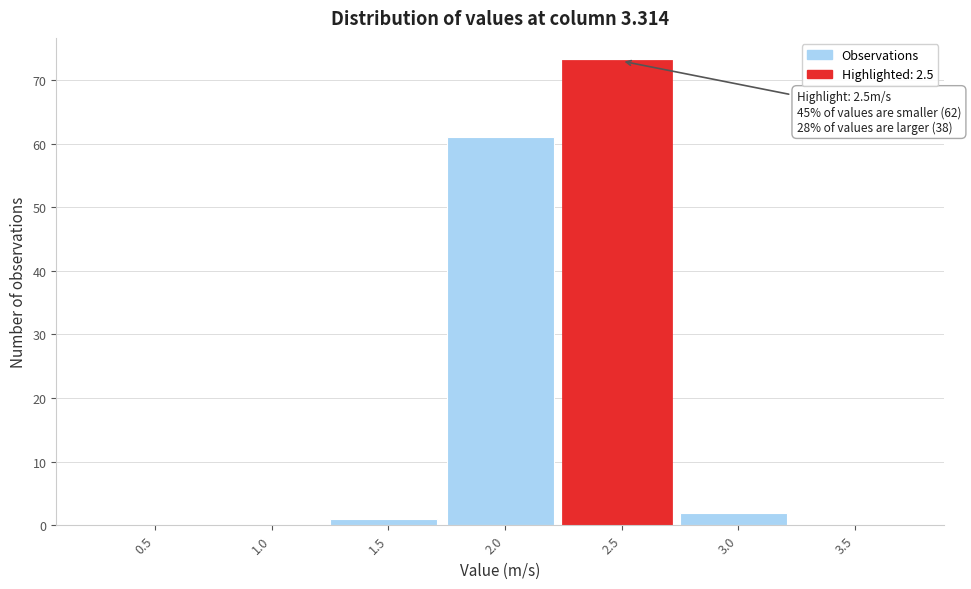

Reading left to right, list all the values displayed in this chart.

0.5=0	1.0=0	1.5=1	2.0=61	2.5=73	3.0=2	3.5=0